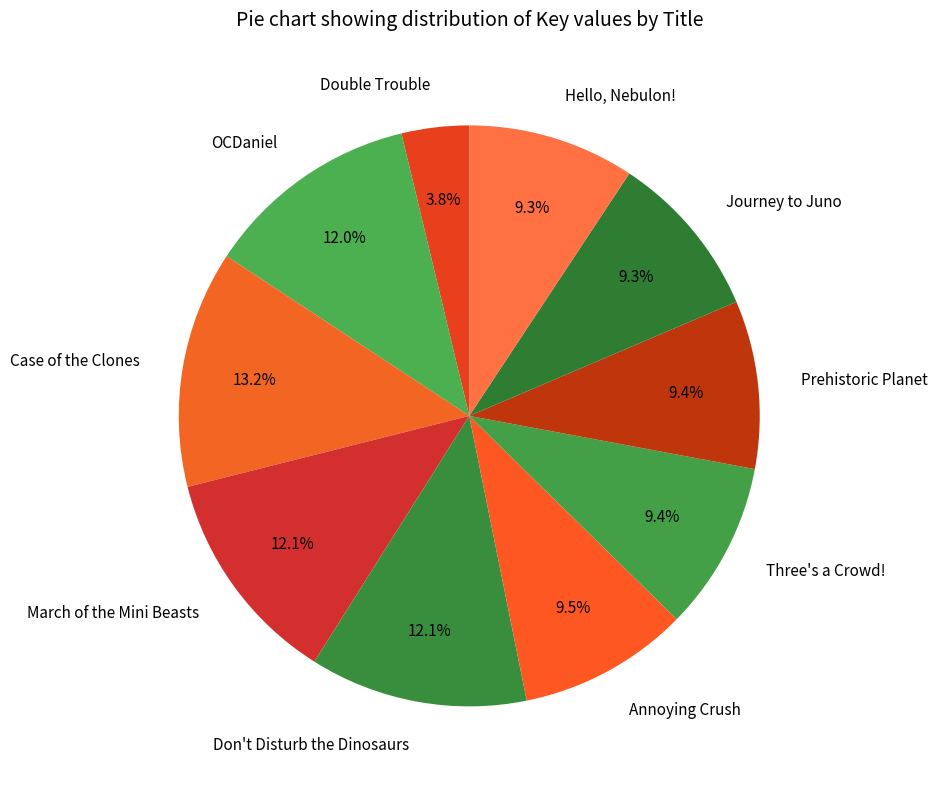

Does Don't Disturb the Dinosaurs account for over 50% of the chart?

No